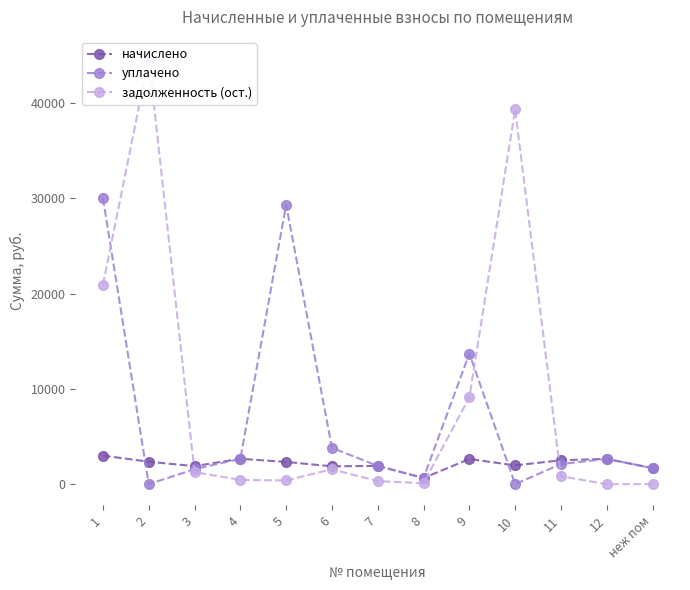

What is the value of the задолженность (ост.) point at the 7th from the left?

319.6